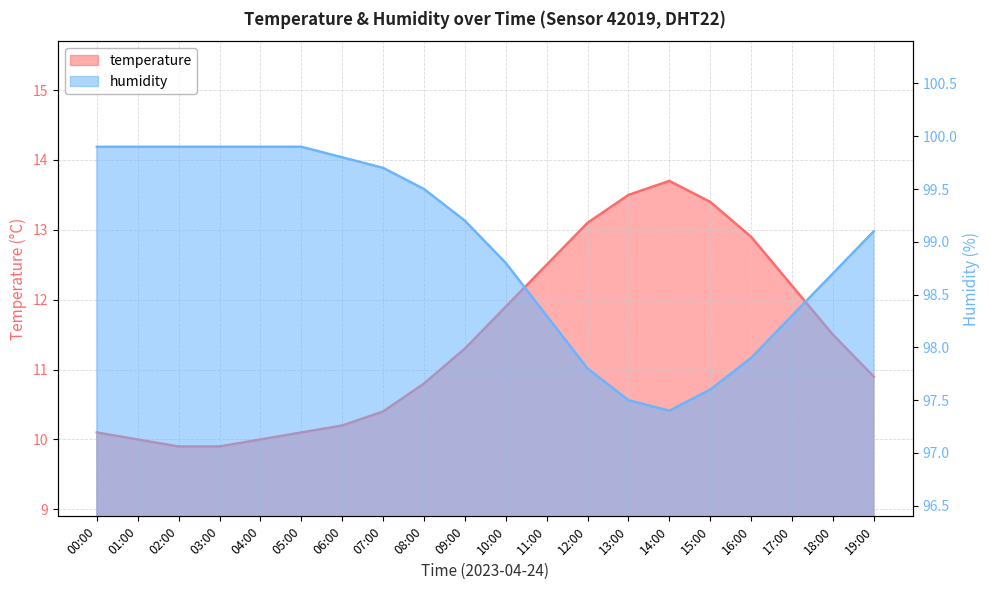

What position from the right is 18:00?

2